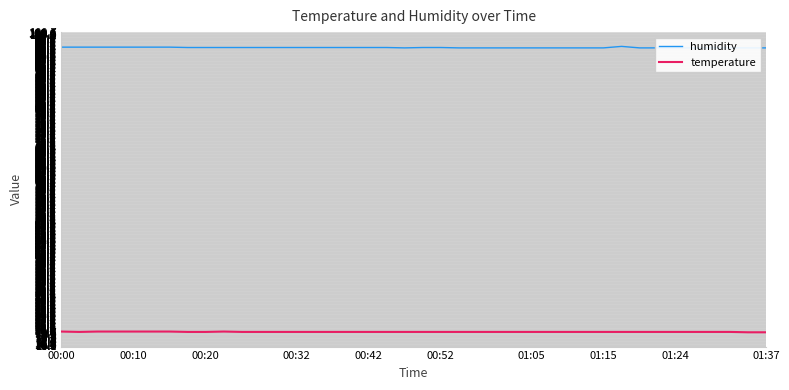

What is the sum of all temperature values?

792.5